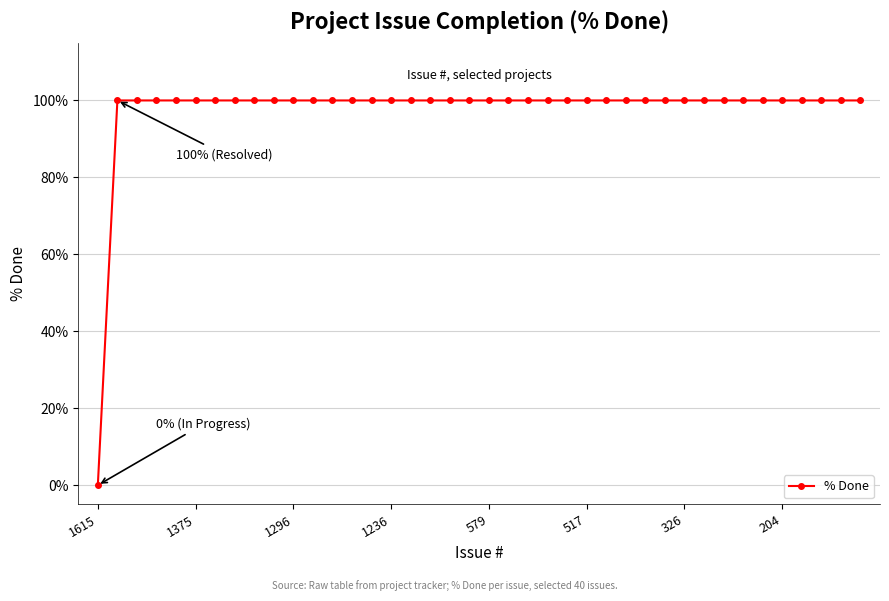

What is the average value?

98